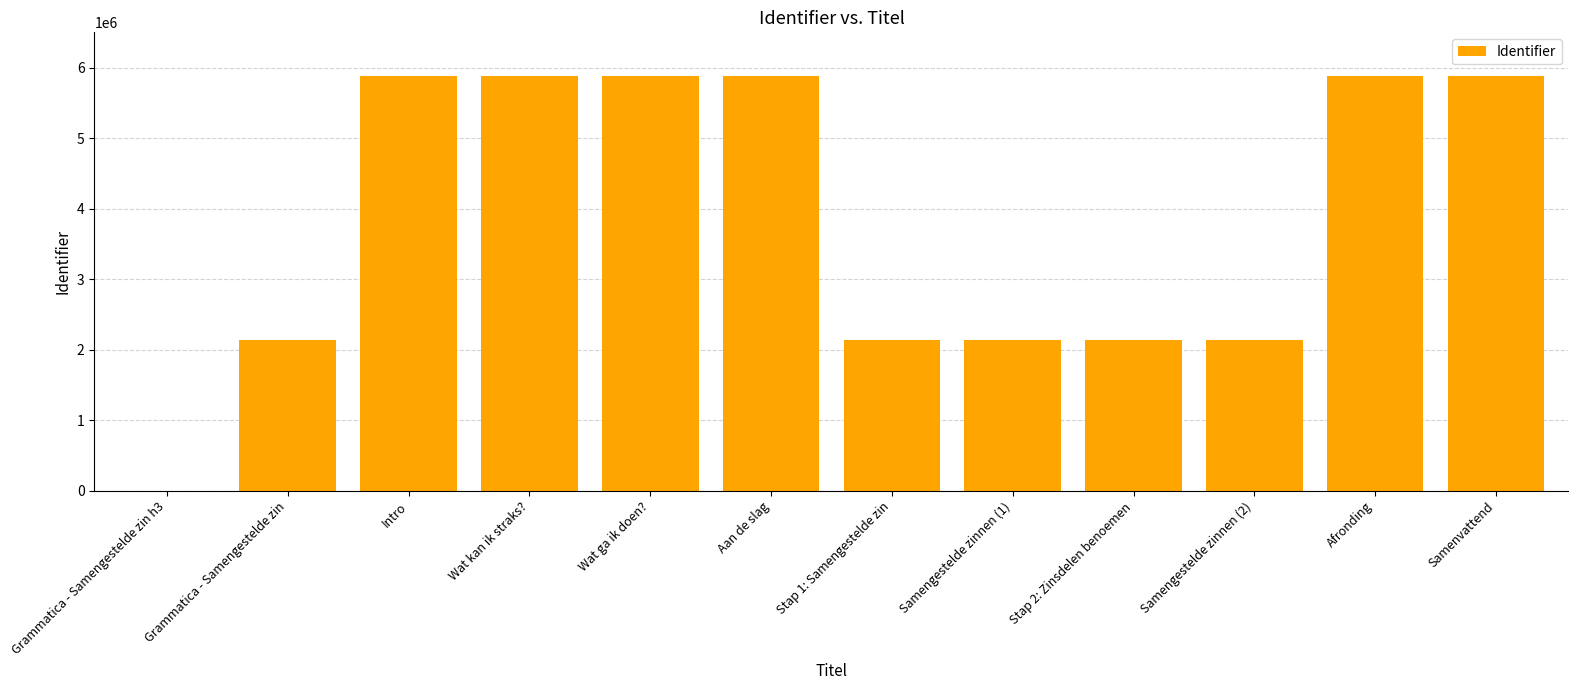

What value does the data have at Aan de slag?

5876888